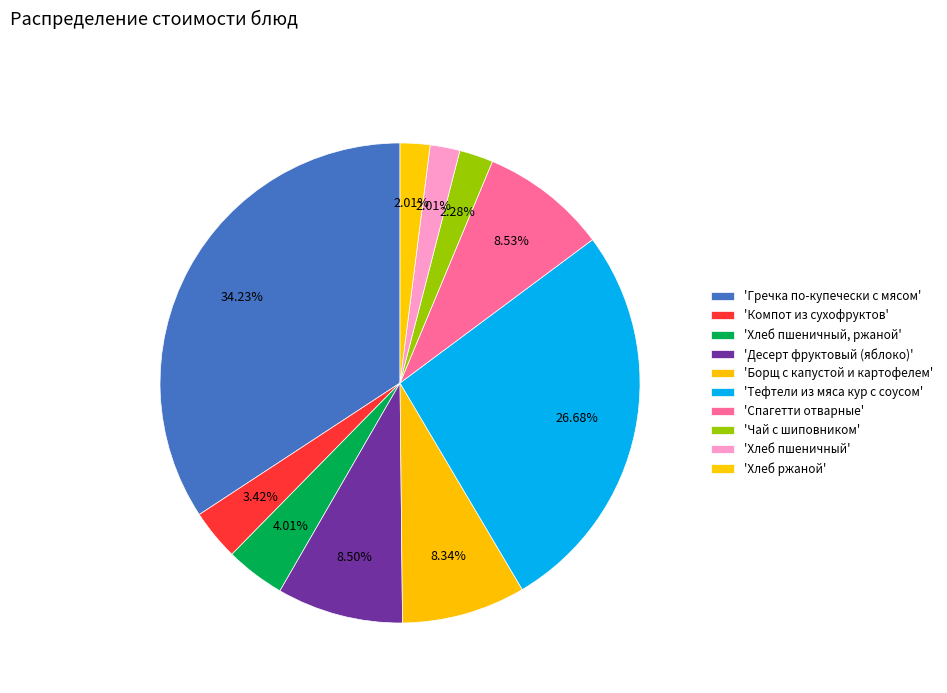

Count the number of slices in the pie.

10